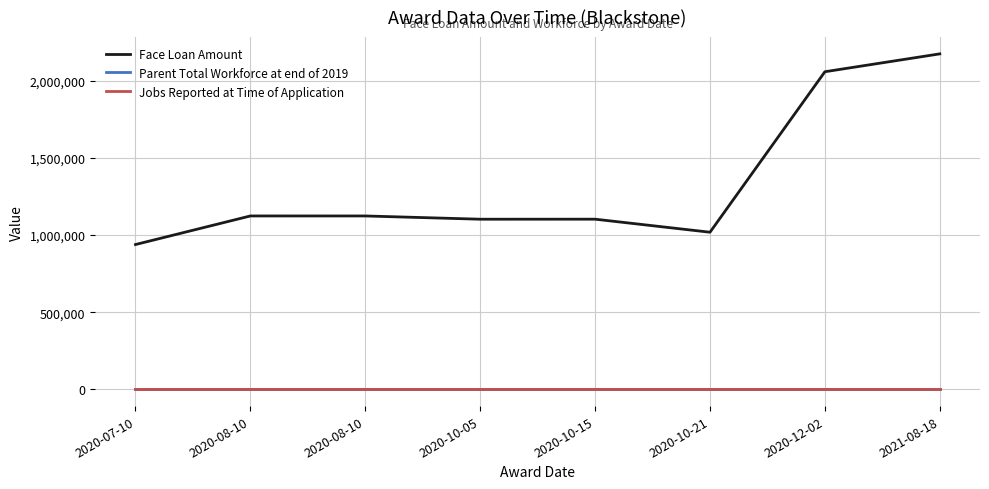

What are all the series names shown in the legend?

Face Loan Amount, Parent Total Workforce at end of 2019, Jobs Reported at Time of Application